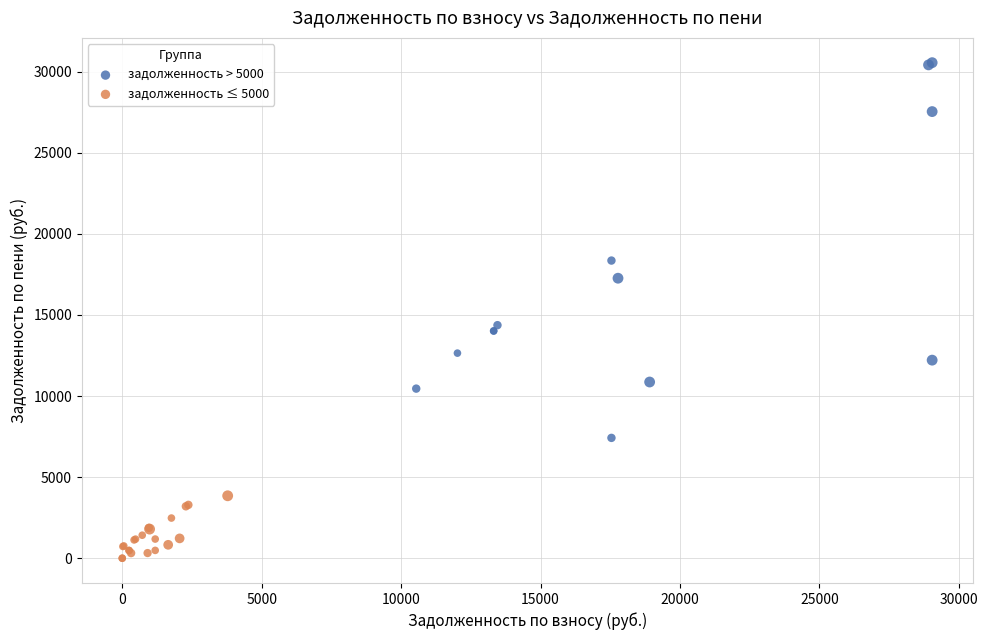

Which series has the largest Y range (max minus min)?

задолженность > 5000